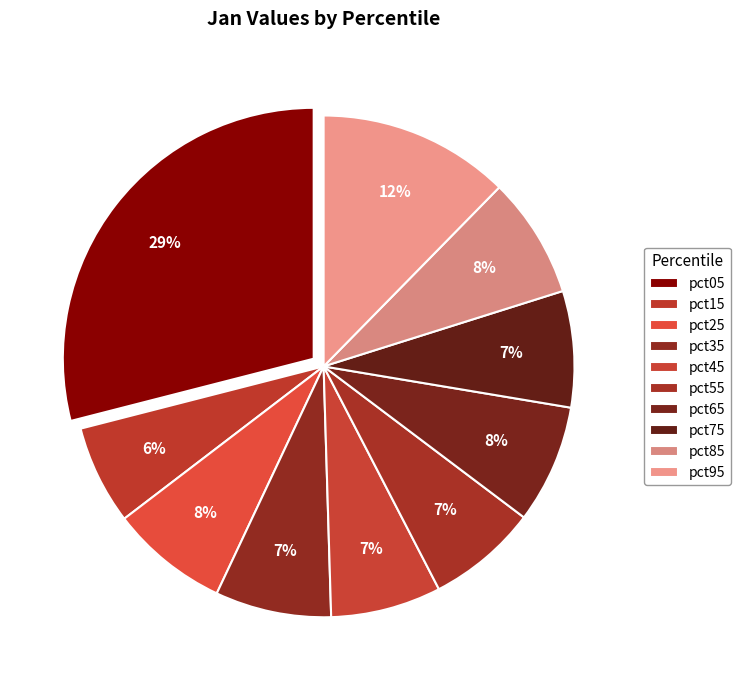

How many segments does this pie chart have?

10